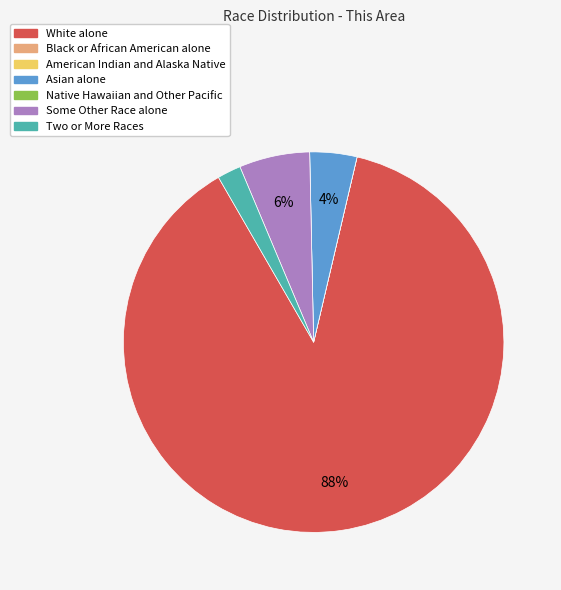

The Asian alone slice represents 4% of the pie. True or false?

True